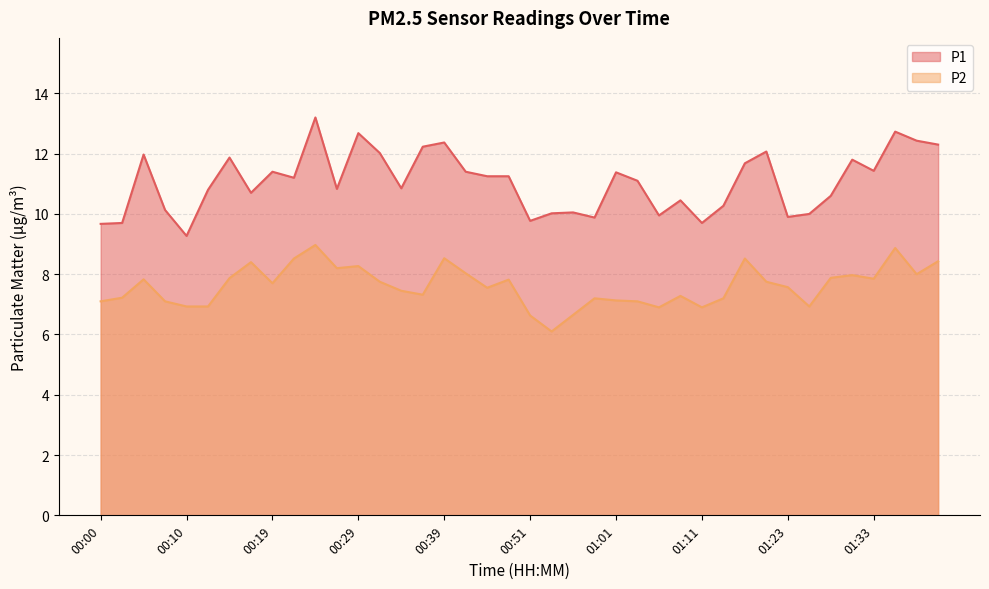

Which label corresponds to the largest value in the chart?

00:24